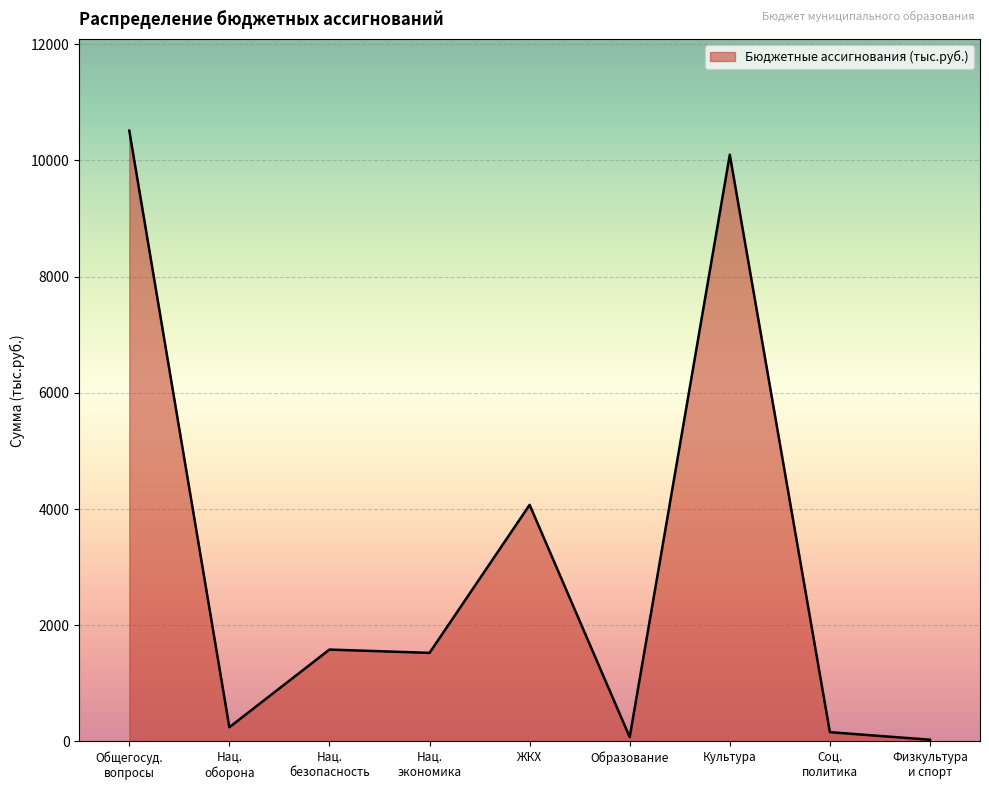

How many values exceed 1525?

5